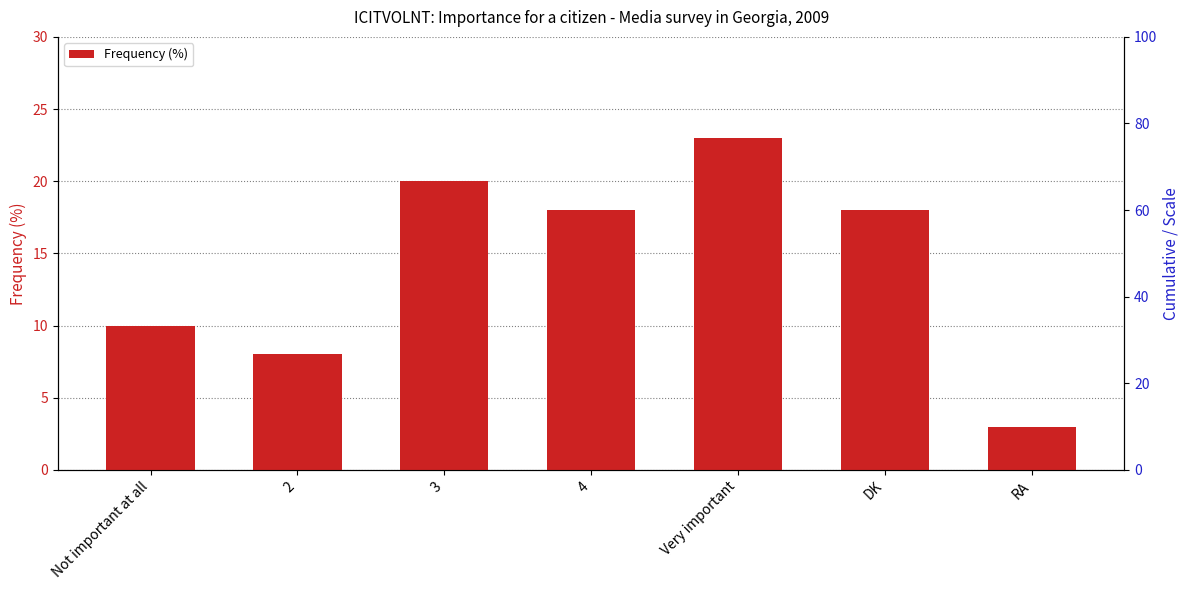

Reading left to right, transcribe all the data shown in this chart.

Not important at all=10	2=8	3=20	4=18	Very important=23	DK=18	RA=3